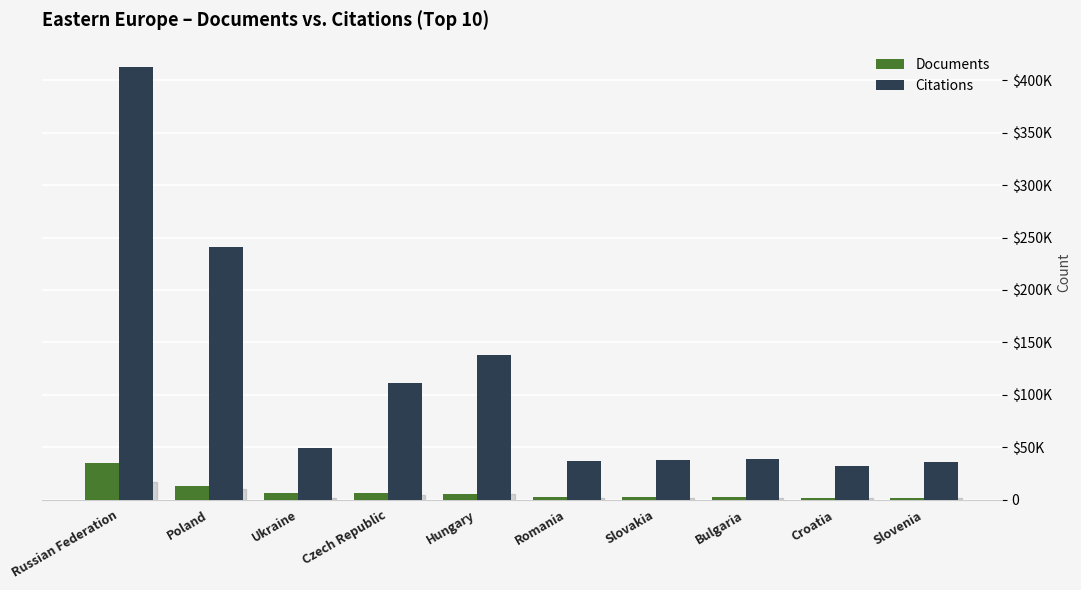

What are all the series names shown in the legend?

Documents, Citations